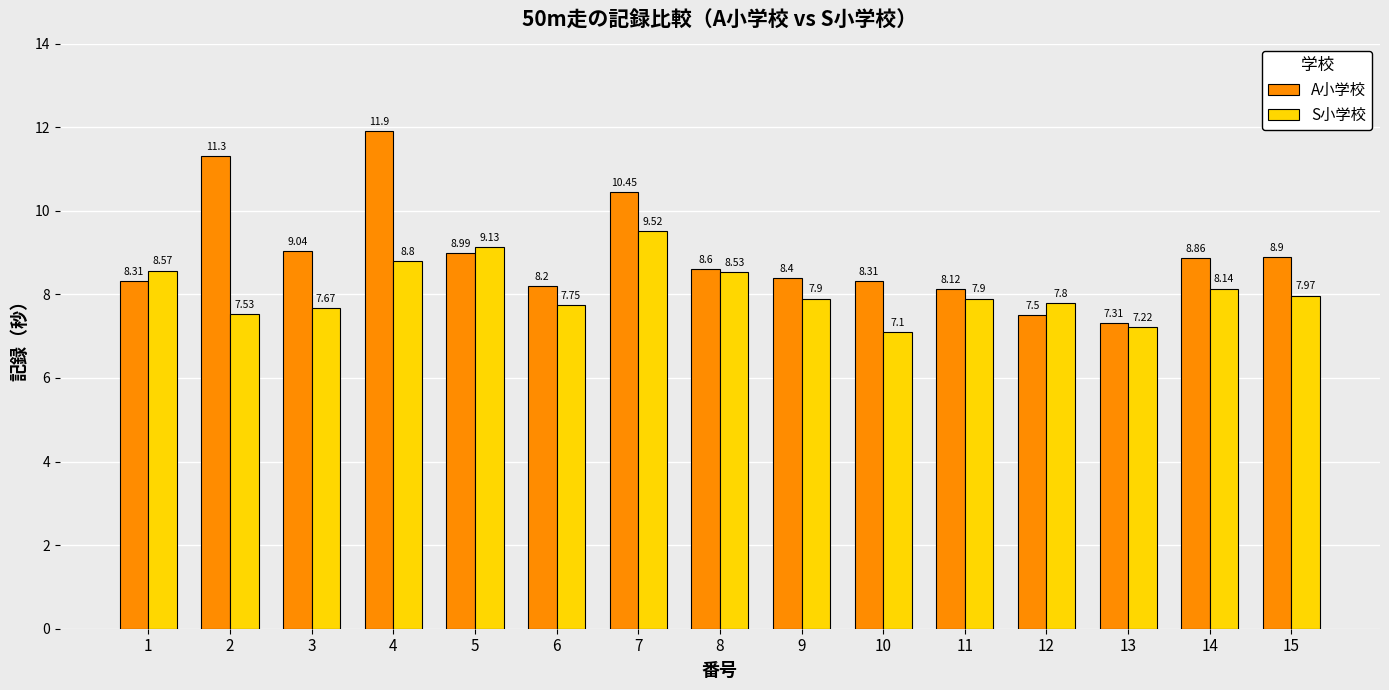

How many series are shown in this chart?

2